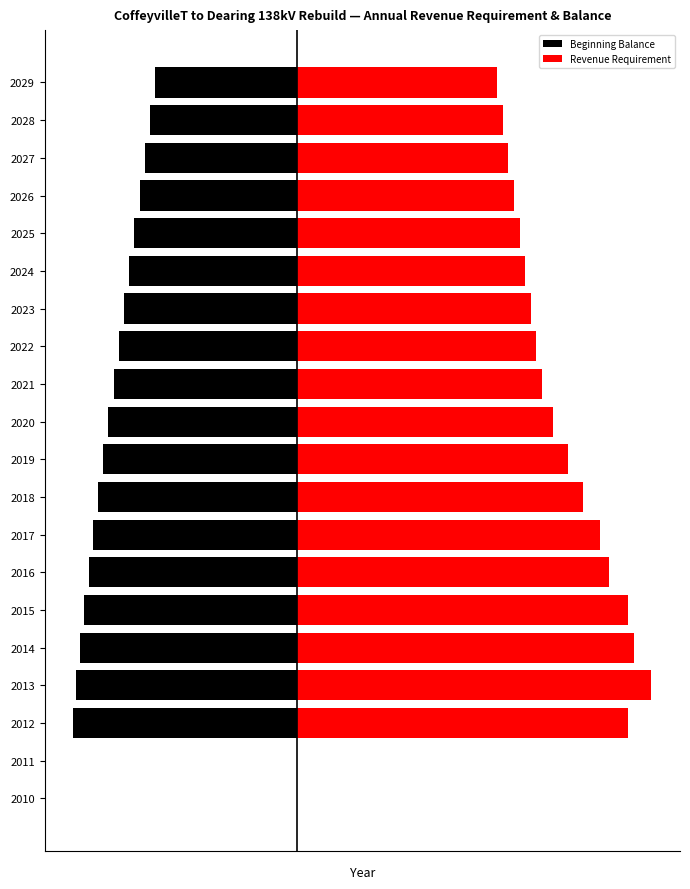

What is the minimum value for Beginning Balance?

-6331.6